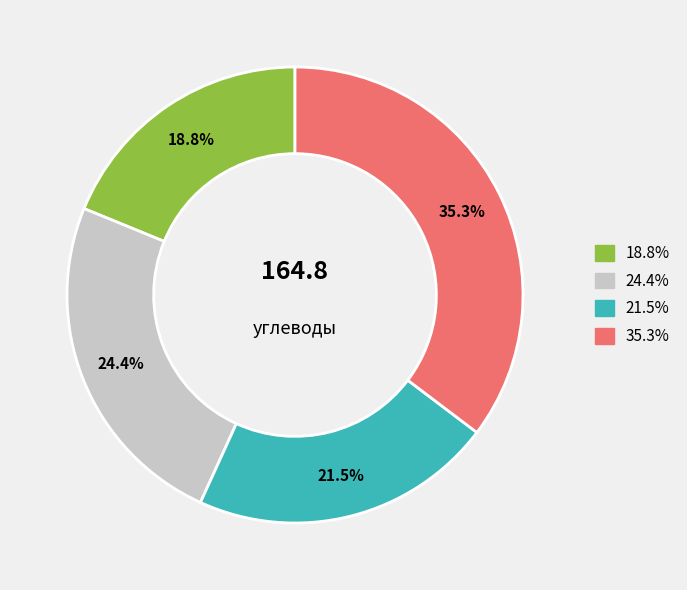

Does any single category account for the majority?

No